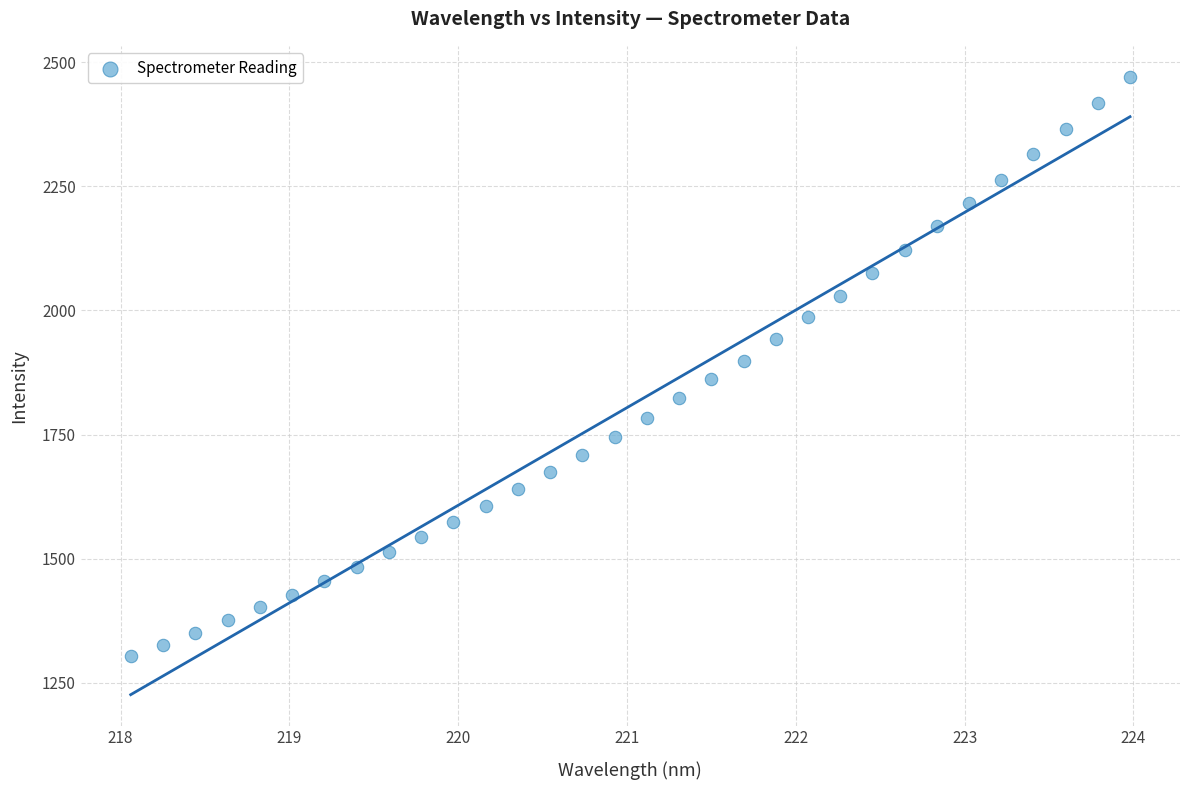

What is the range of Y values (max minus min)?

1167.9